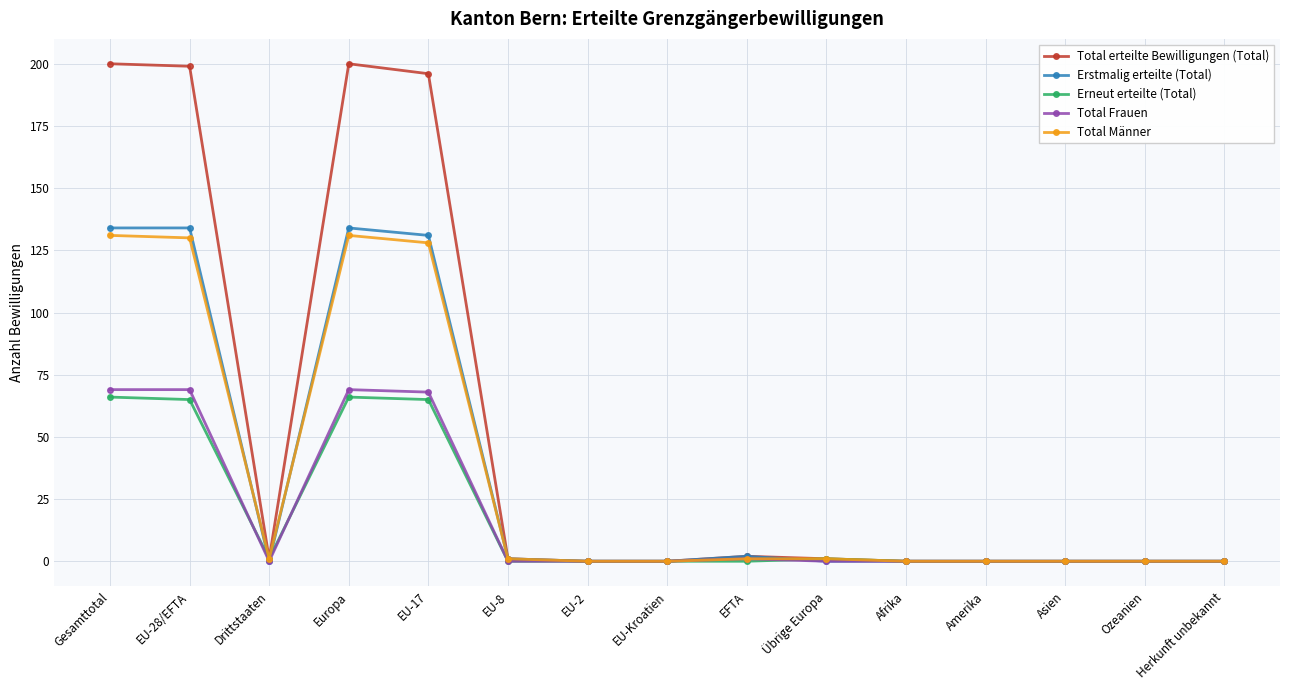

Where is the first local minimum for Erneut erteilte (Total)?

Drittstaaten